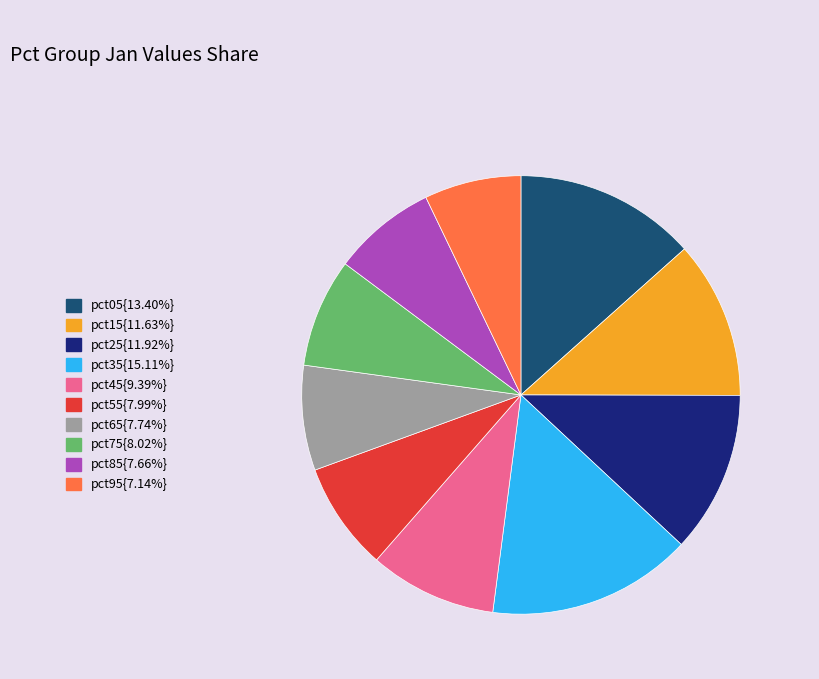

Is there any slice that represents more than half of the pie?

No